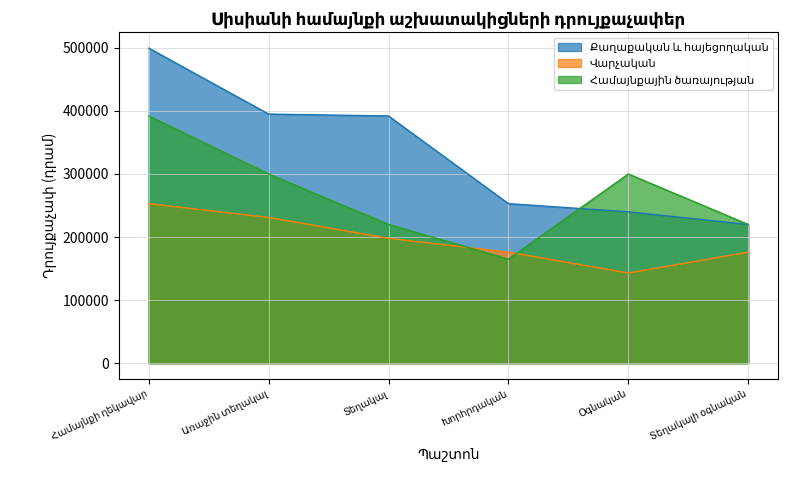

What is the difference between the second highest and minimum values in the Համայնքային ծառայության series?

135000